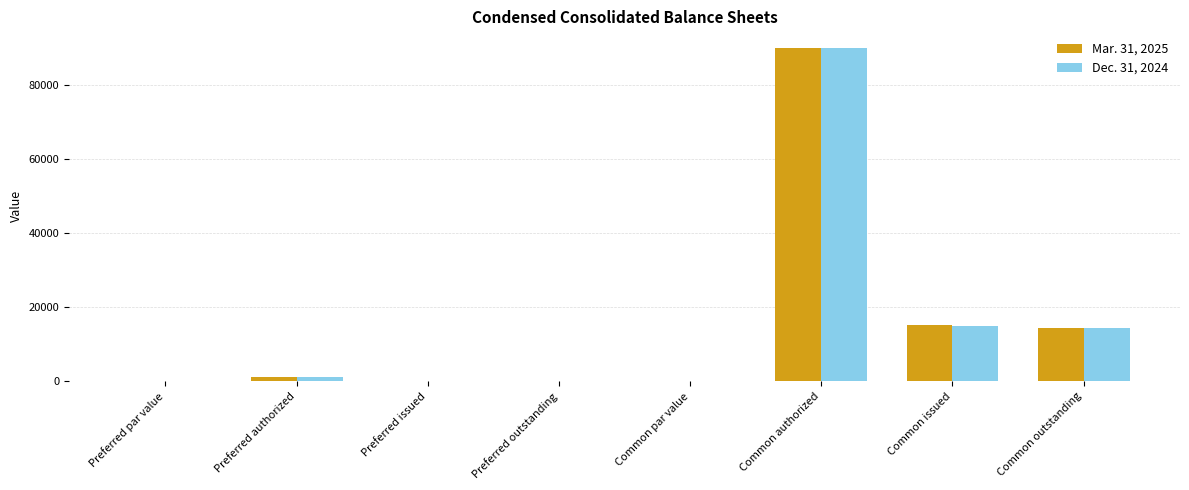

What is the sum of the Mar. 31, 2025 values at Preferred issued and Common issued?

15270.0